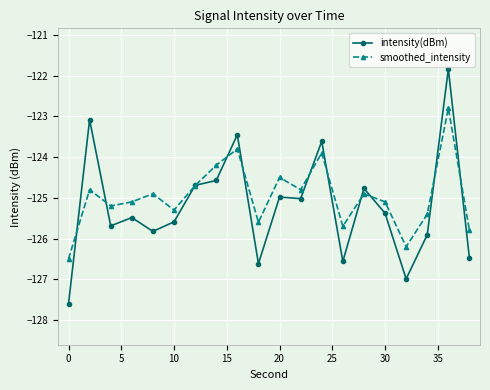

What is the sum of all smoothed_intensity values?

-2499.2